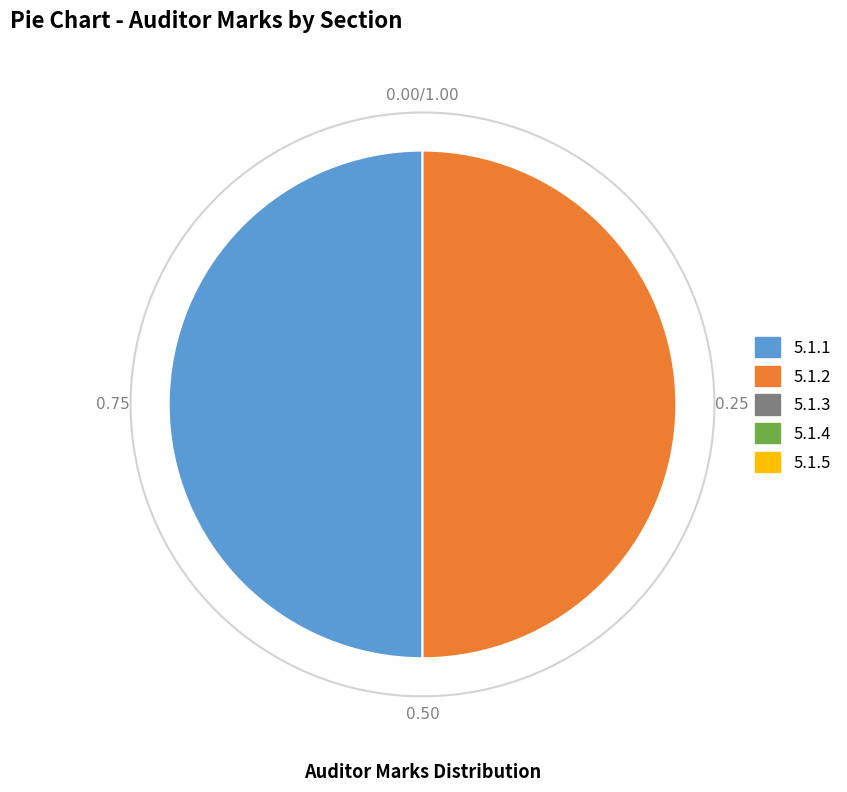

Is there any slice that represents more than half of the pie?

No